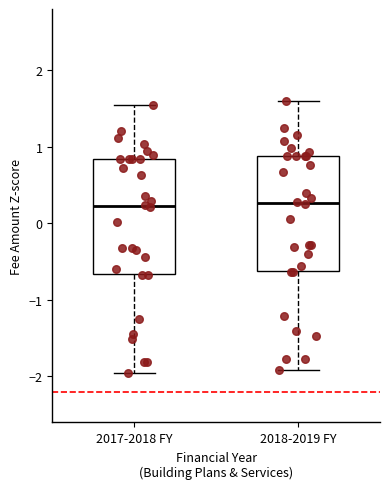

Where is the lower edge of the box for 2018-2019 FY on the y-axis? The values are not printed on the chart, so give them approximately, as read against the axis.

-0.6